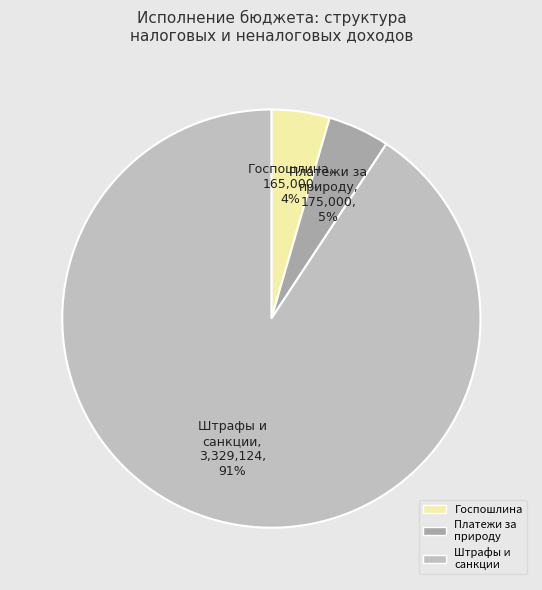

To the nearest percent, what is the average slice percentage?

33%